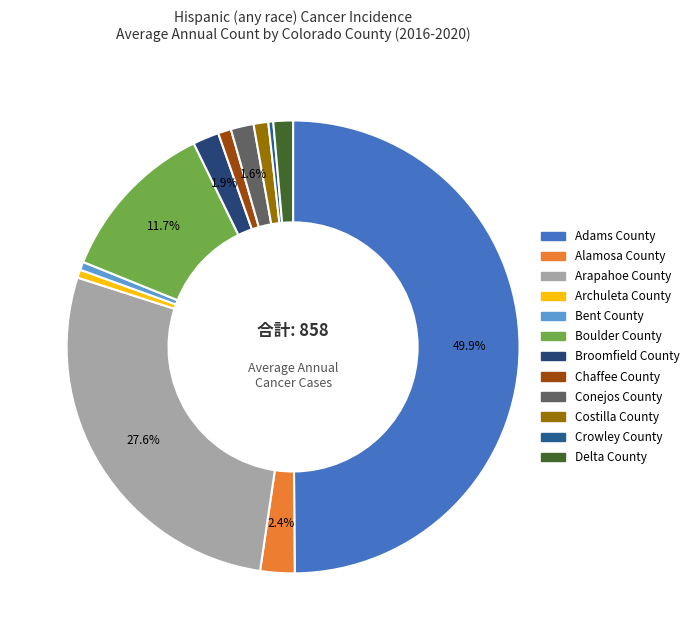

Is it true that Broomfield County is 12% of the pie?

False